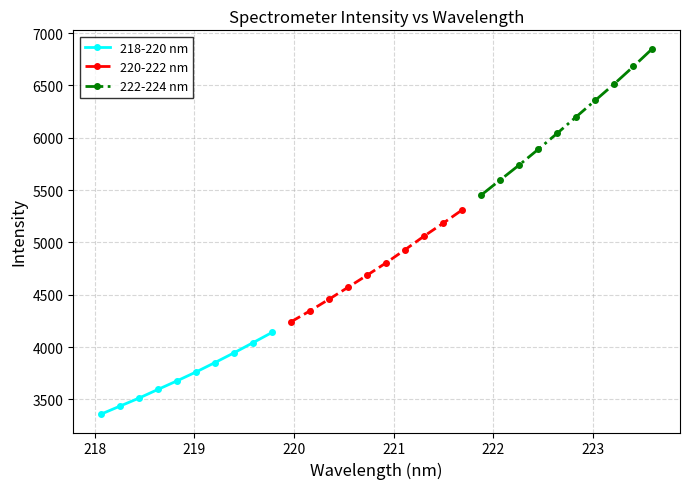

What is the value of the 222-224 nm point at the 7th from the left?

6358.1